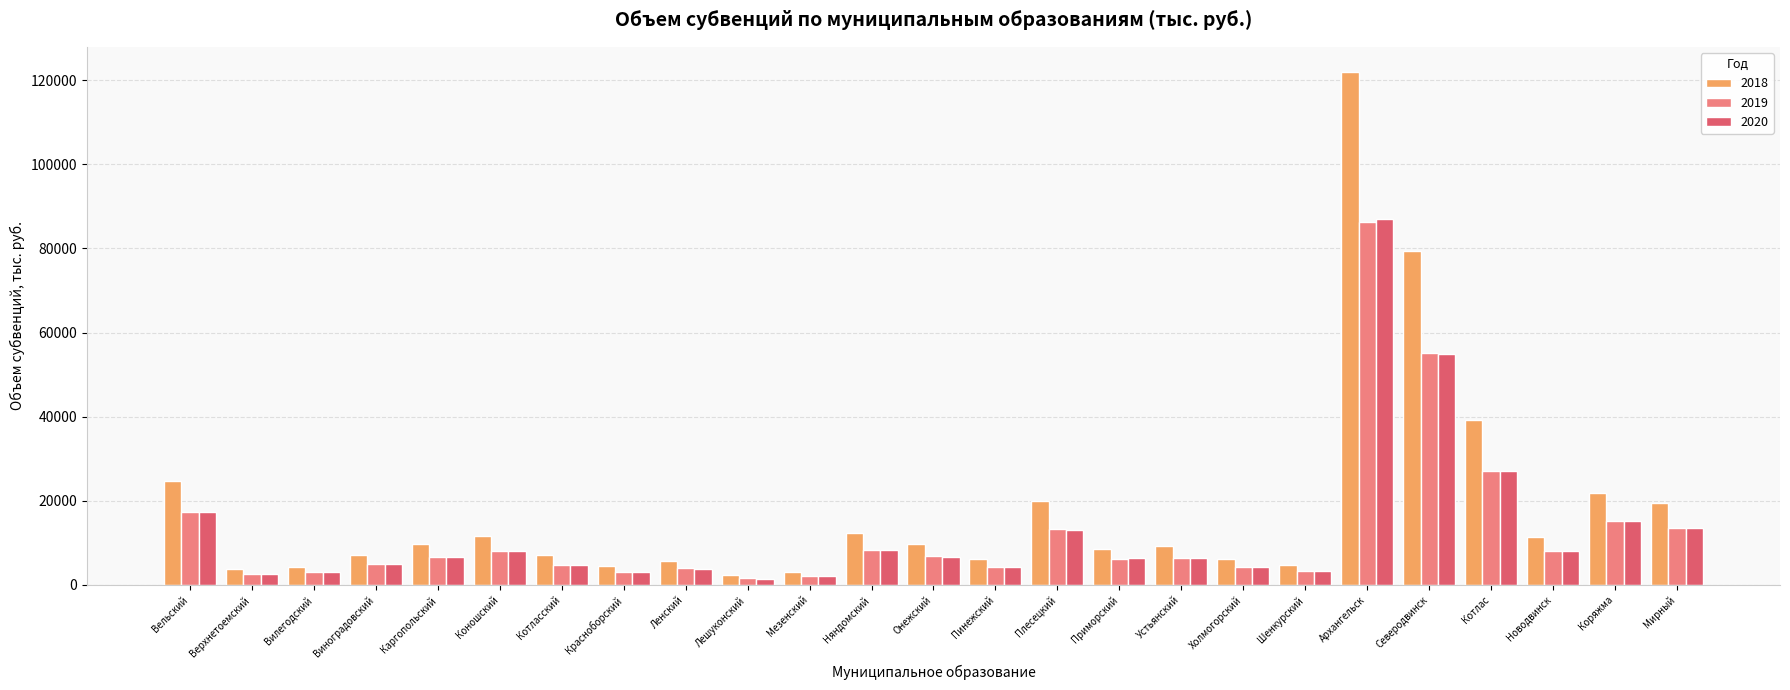

What is the value of the 2018 bar at the 10th from the left?

2298.9